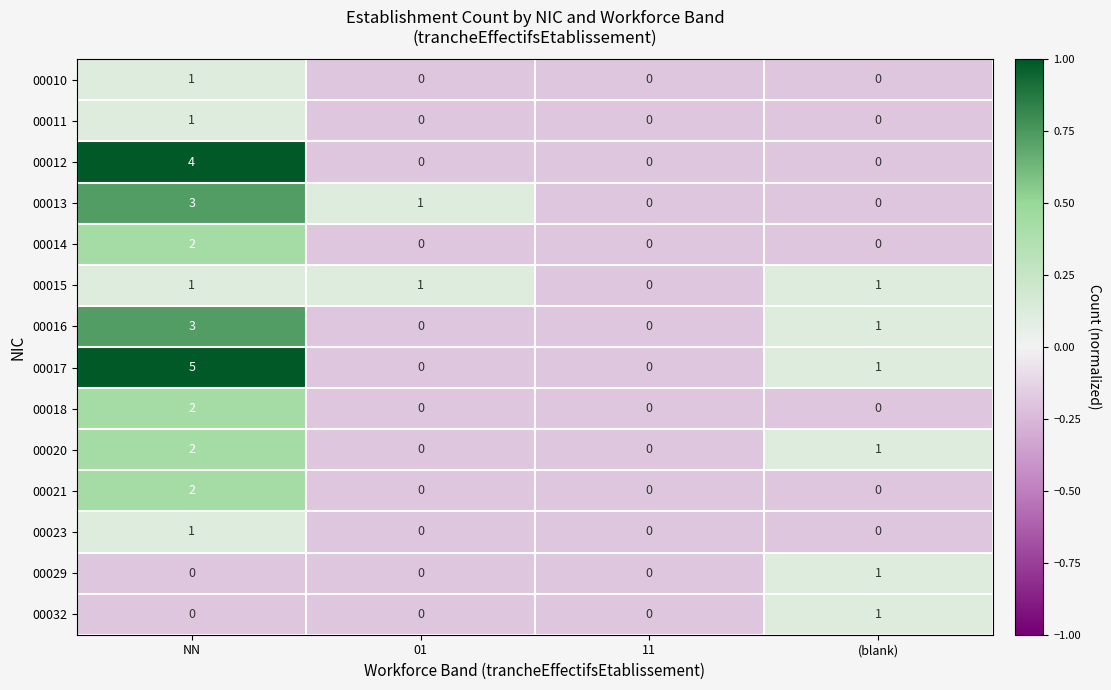

Where does the 00017 series first go above 1?

NN